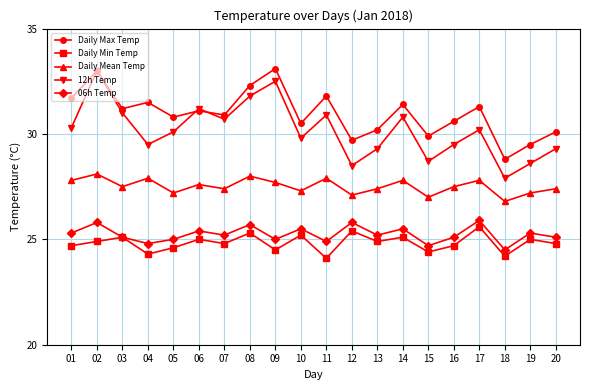

Which series ends up on top after the final intersection of Daily Max Temp and 12h Temp?

Daily Max Temp